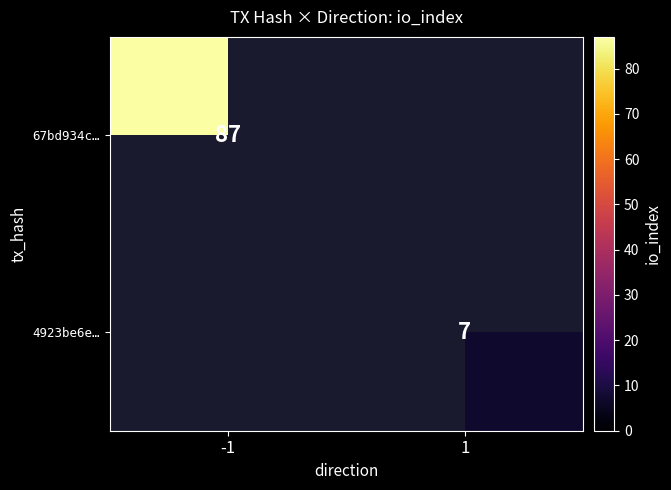

True or false: 67bd934c… has a value of 87 at -1.

True